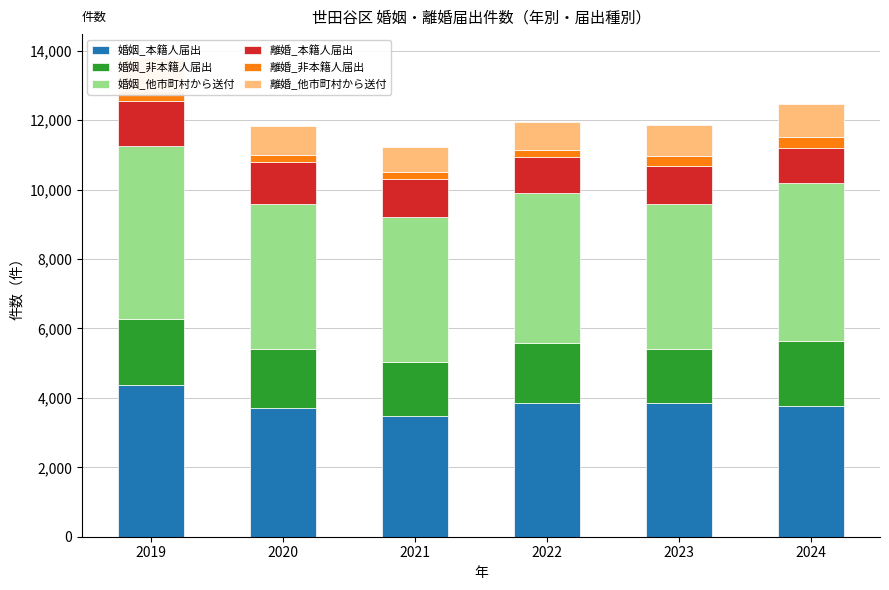

List the series in order of their peak value, lowest first.

離婚_非本籍人届出, 離婚_他市町村から送付, 離婚_本籍人届出, 婚姻_非本籍人届出, 婚姻_本籍人届出, 婚姻_他市町村から送付